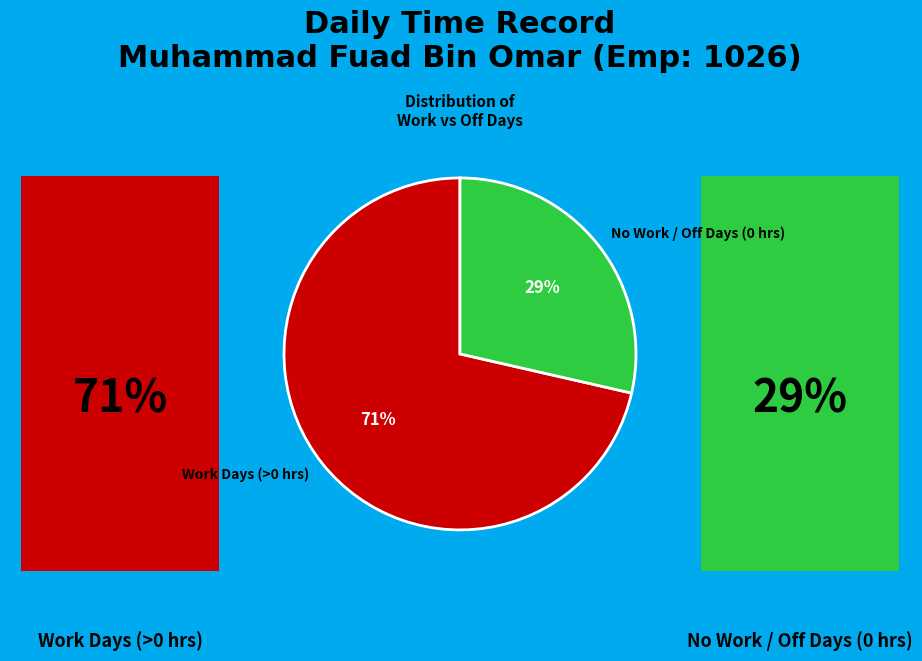

Which category has the biggest portion of the pie?

Work Days (>0 hrs)